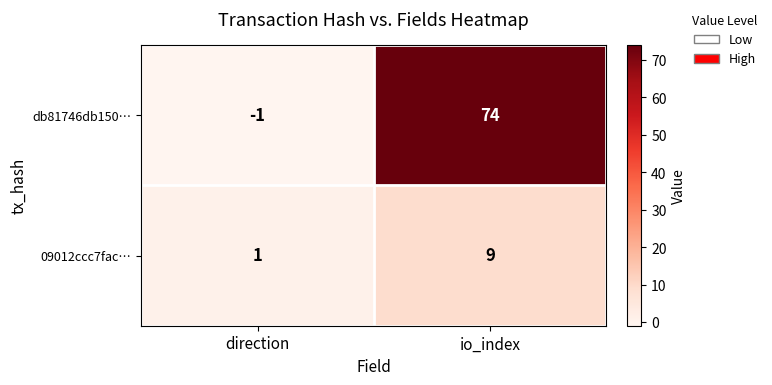

Which series has the largest total across all categories?

db81746db150…